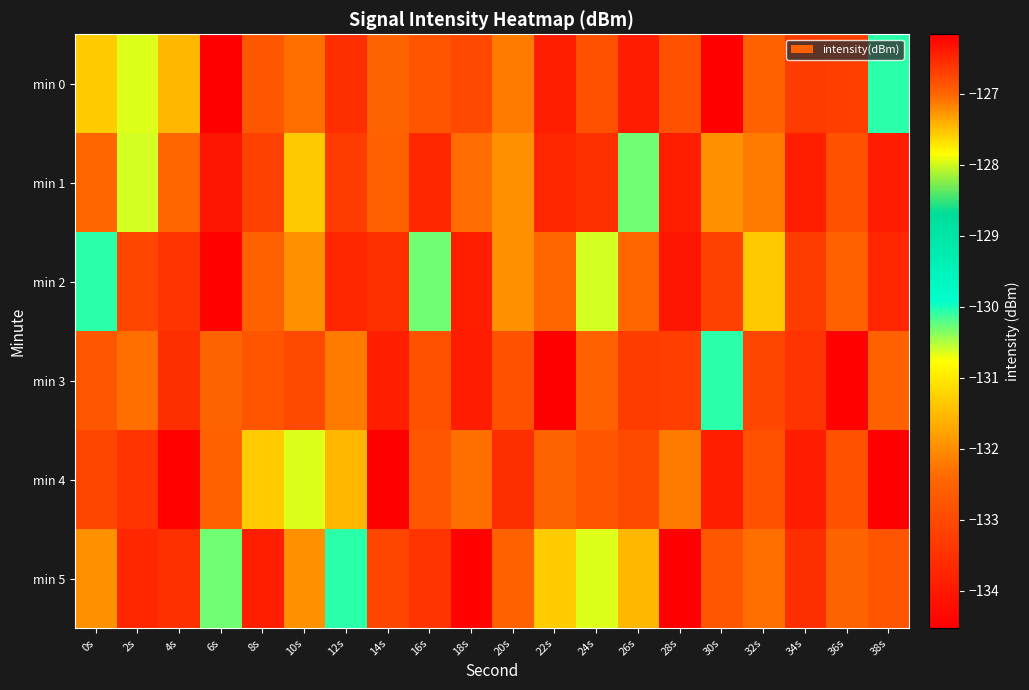

Rank the series by their maximum value, from lowest to highest.

min 1, min 2, min 3, min 0, min 4, min 5